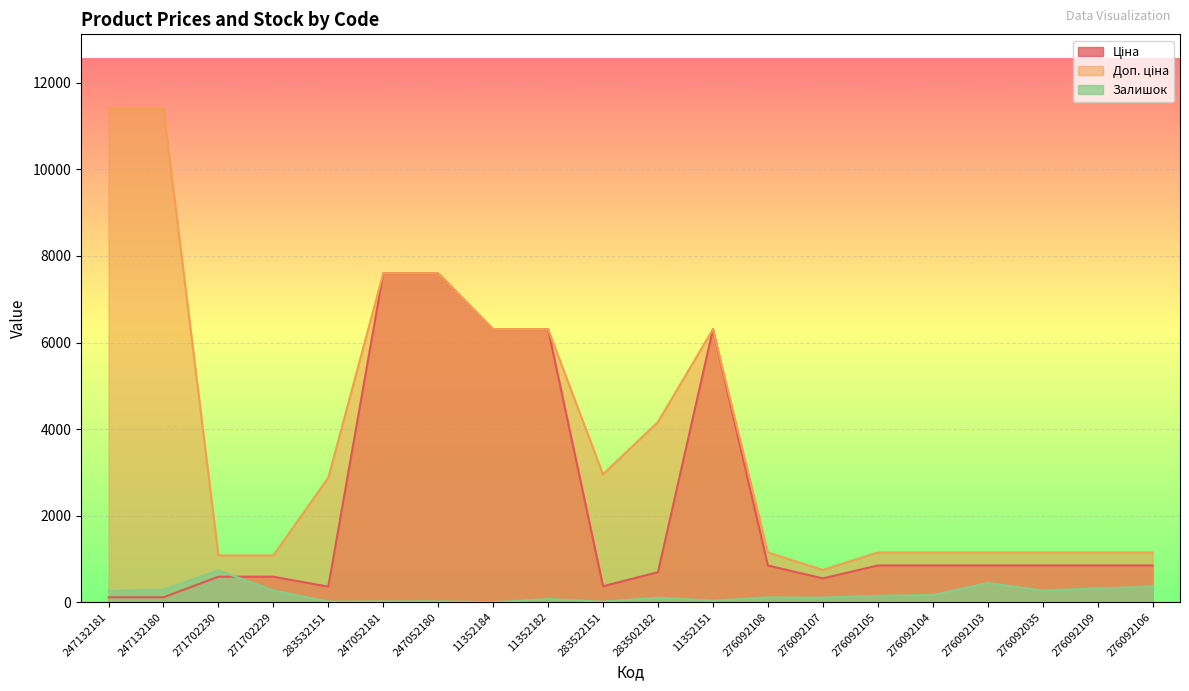

True or false: Ціна has more than 2 points higher than both neighbors.

False